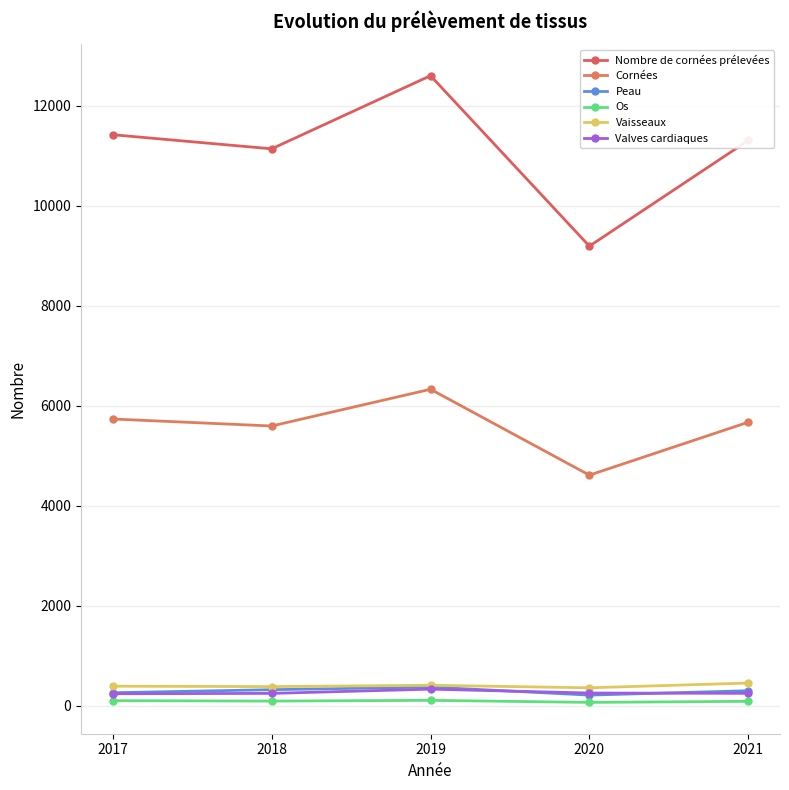

What is the sum of the Cornées values at 2018 and 2019?

11931